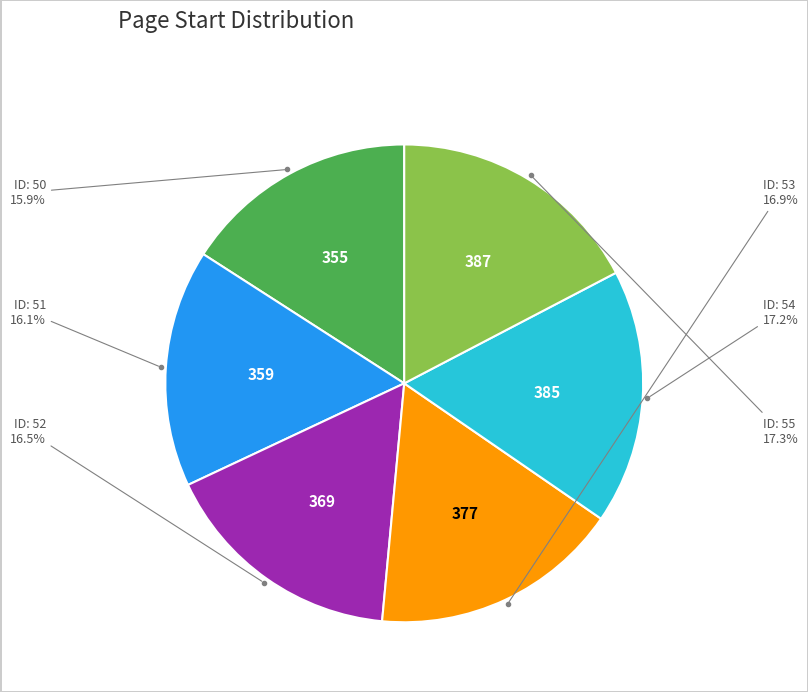

Is there a majority slice in this chart?

No